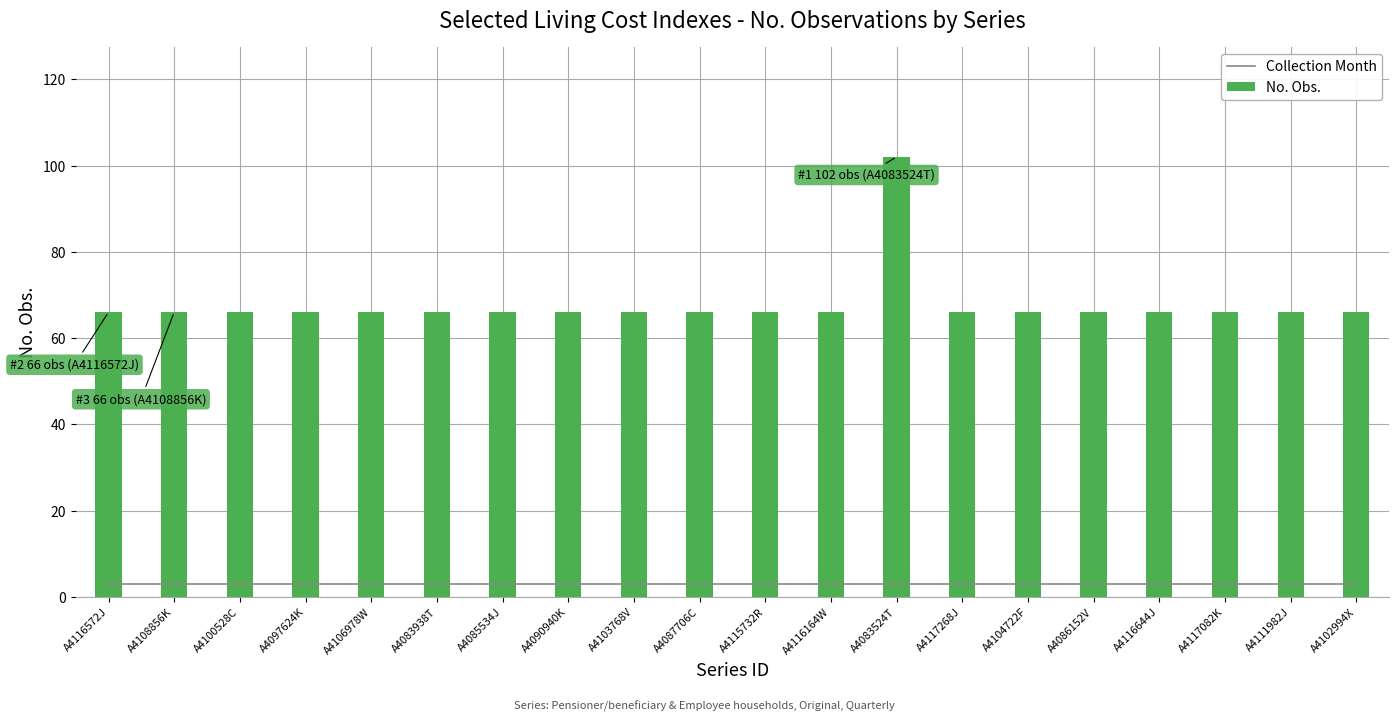

Between A4116572J and A4087706C, which series saw the biggest shift?

Collection Month